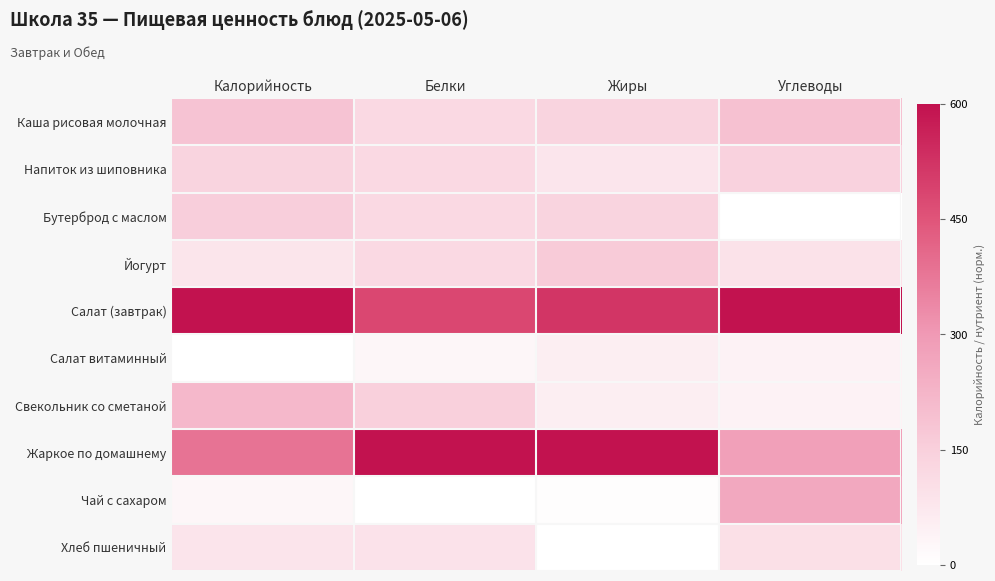

Reading left to right, transcribe all the data shown in this chart.

Каша рисовая молочная: Калорийность=0.3	Белки=0.2	Жиры=0.2	Углеводы=0.3
Напиток из шиповника: Калорийность=0.2	Белки=0.2	Жиры=0.1	Углеводы=0.2
Бутерброд с маслом: Калорийность=0.3	Белки=0.2	Жиры=0.2	Углеводы=0.0
Йогурт: Калорийность=0.1	Белки=0.2	Жиры=0.3	Углеводы=0.2
Салат (завтрак): Калорийность=1.0	Белки=0.8	Жиры=0.9	Углеводы=1.0
Салат витаминный: Калорийность=0.0	Белки=0.0	Жиры=0.1	Углеводы=0.1
Свекольник со сметаной: Калорийность=0.4	Белки=0.2	Жиры=0.1	Углеводы=0.1
Жаркое по домашнему: Калорийность=0.6	Белки=1.0	Жиры=1.0	Углеводы=0.5
Чай с сахаром: Калорийность=0.0	Белки=0.0	Жиры=0.0	Углеводы=0.4
Хлеб пшеничный: Калорийность=0.1	Белки=0.1	Жиры=0.0	Углеводы=0.2